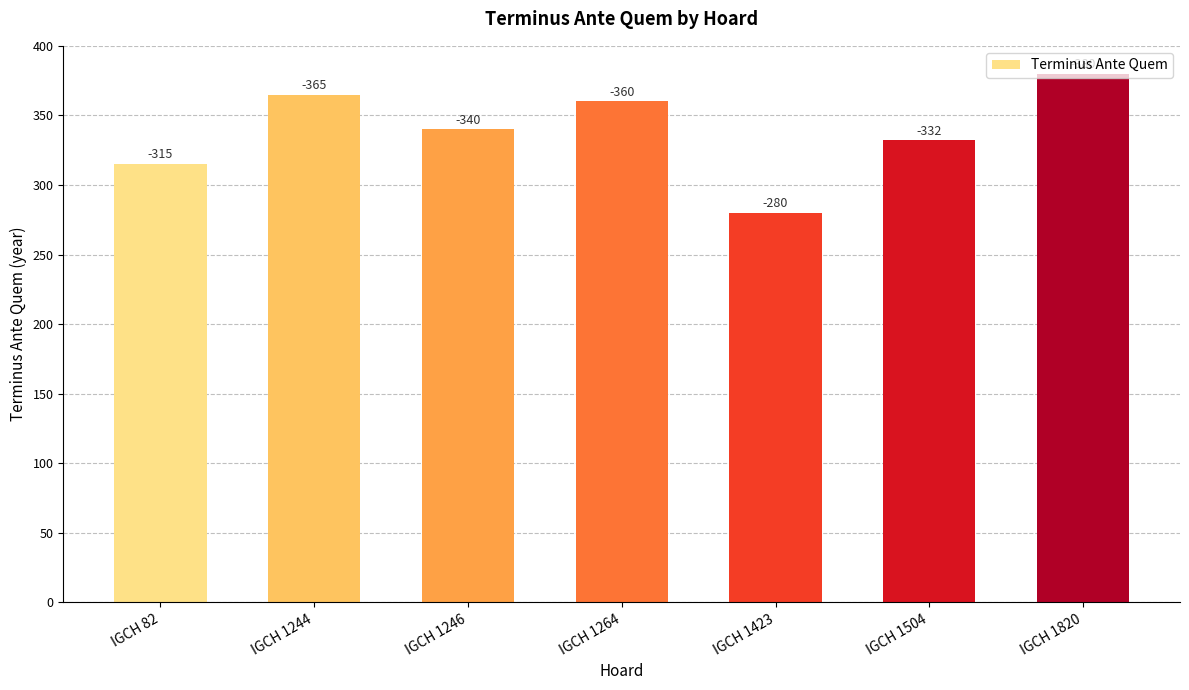

How many bars are there in total?

7